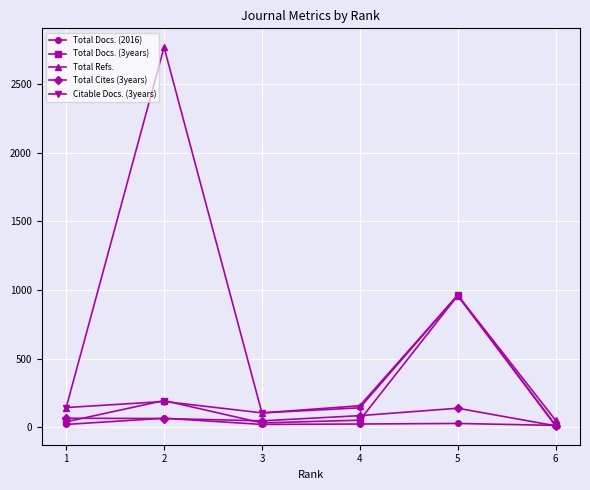

Which series has the widest spread of values?

Total Refs.